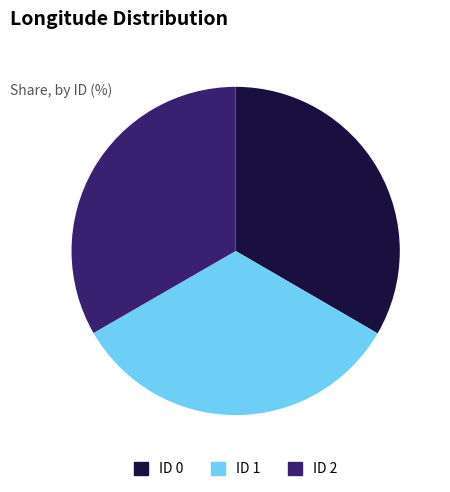

Is it true that ID 0 is 22% of the pie?

False